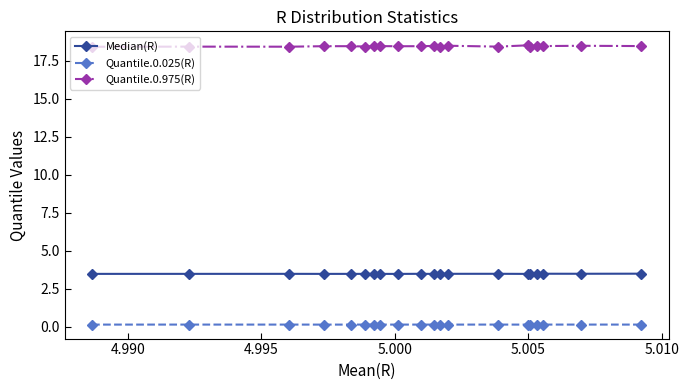

What is the greatest value displayed?

18.5